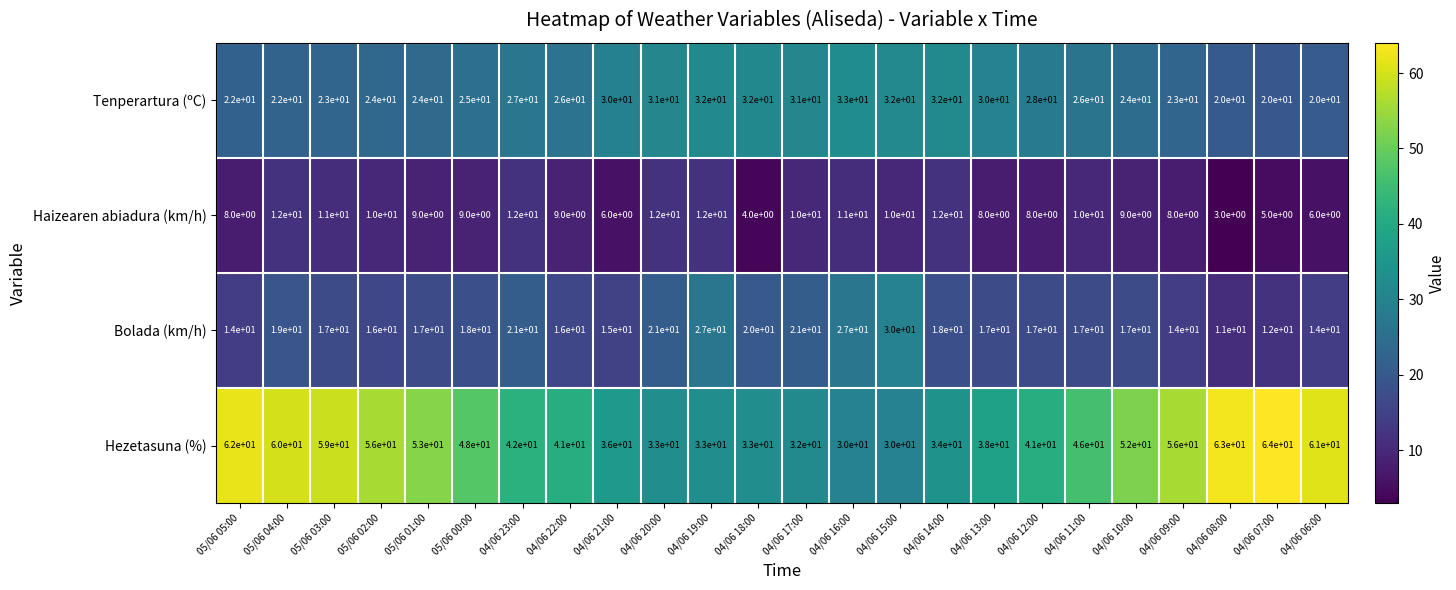

Where does the Bolada (km/h) series first go above 17?

05/06 04:00